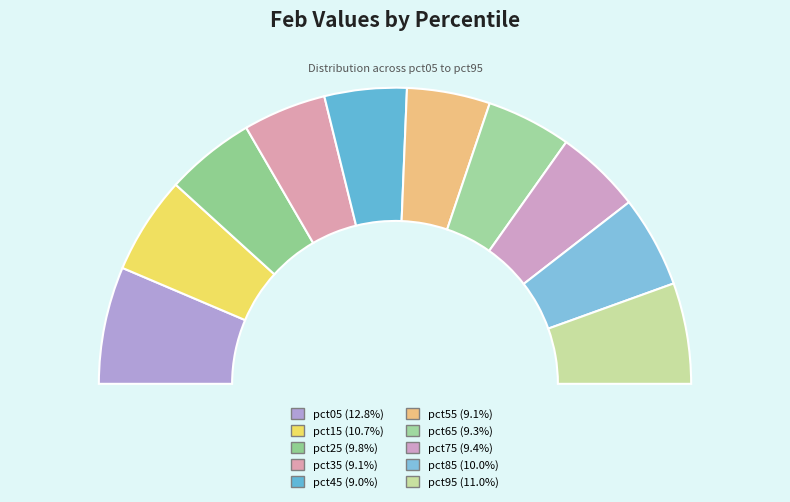

To the nearest percent, what is the difference between the pct85 and pct45 slice percentages?

1%